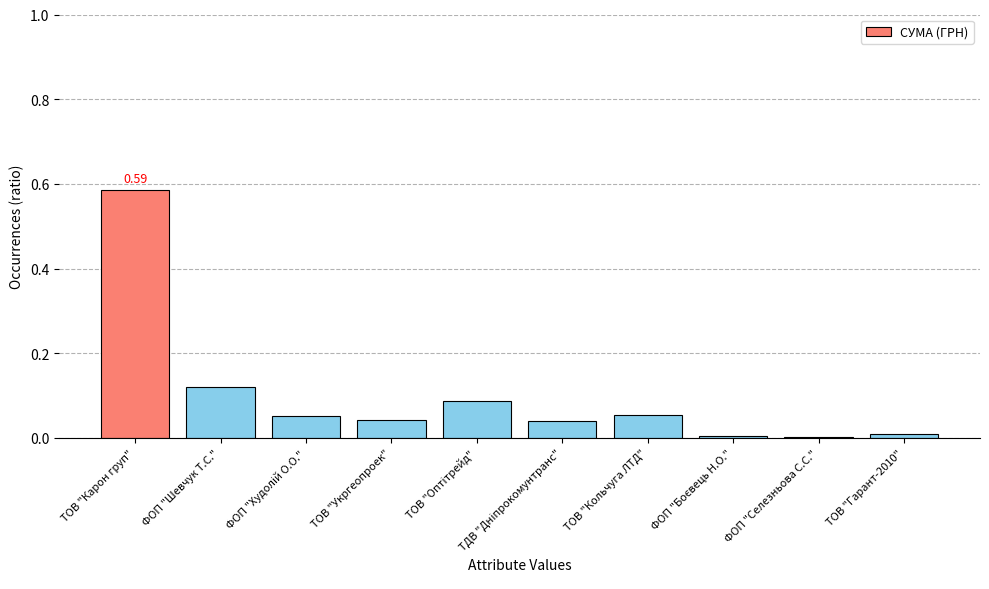

Between ТОВ "Гарант-2010" and ТОВ "Укргеопроек", which is larger?

ТОВ "Укргеопроек"